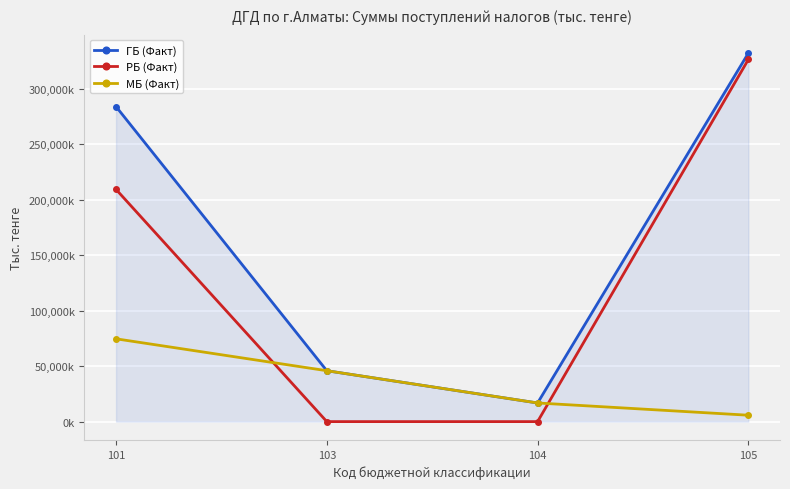

How many interior local valleys does the ГБ (Факт) series have?

1